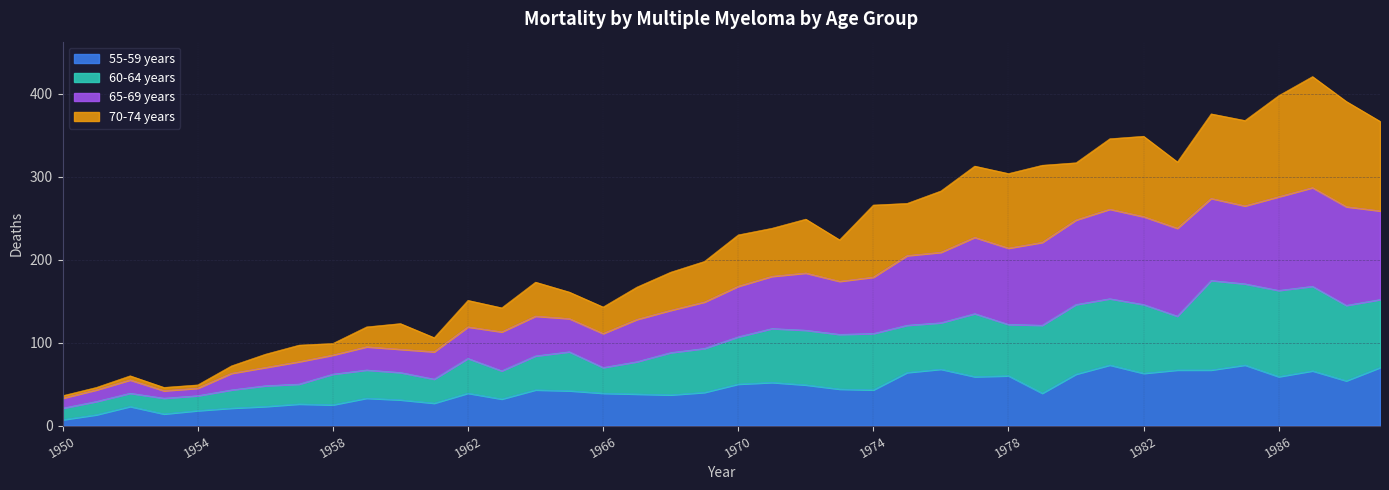

True or false: 70-74 years has more than 0 points higher than both neighbors.

True